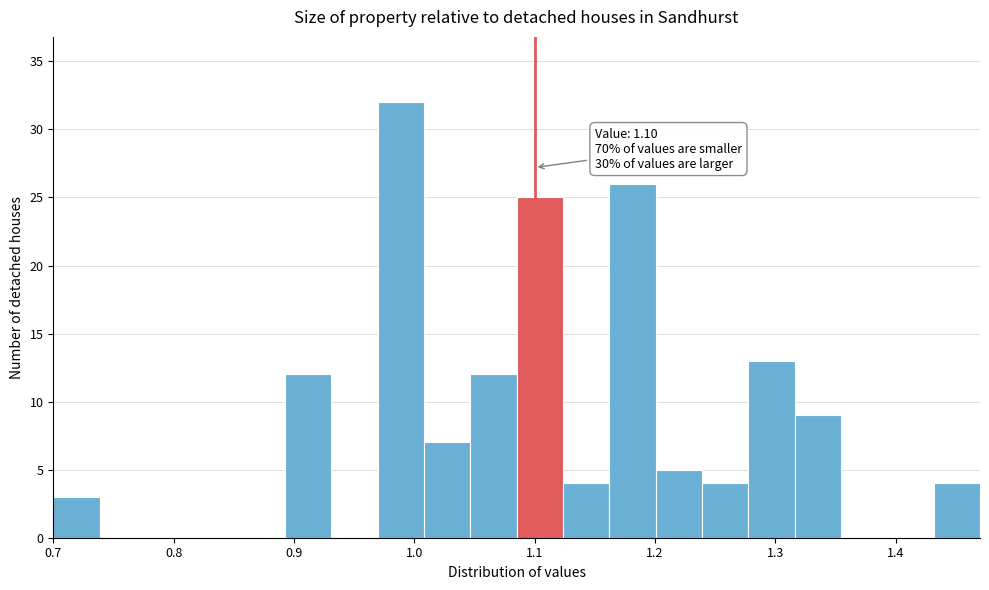

Read against the x-axis, roughly where is the centre of the tallest bar?

0.99